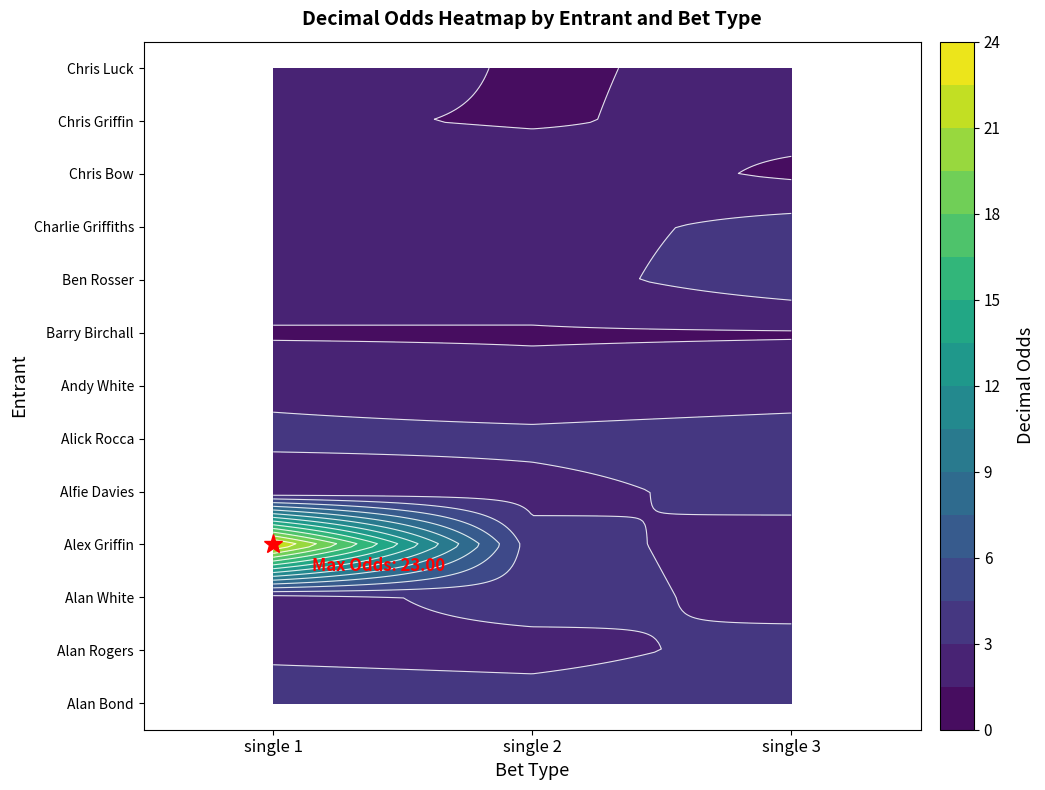

At single 2, list the series in order from largest to smallest.

Alan Bond, Alan White, Alex Griffin, Alick Rocca, Alfie Davies, Chris Bow, Alan Rogers, Ben Rosser, Charlie Griffiths, Andy White, Barry Birchall, Chris Griffin, Chris Luck